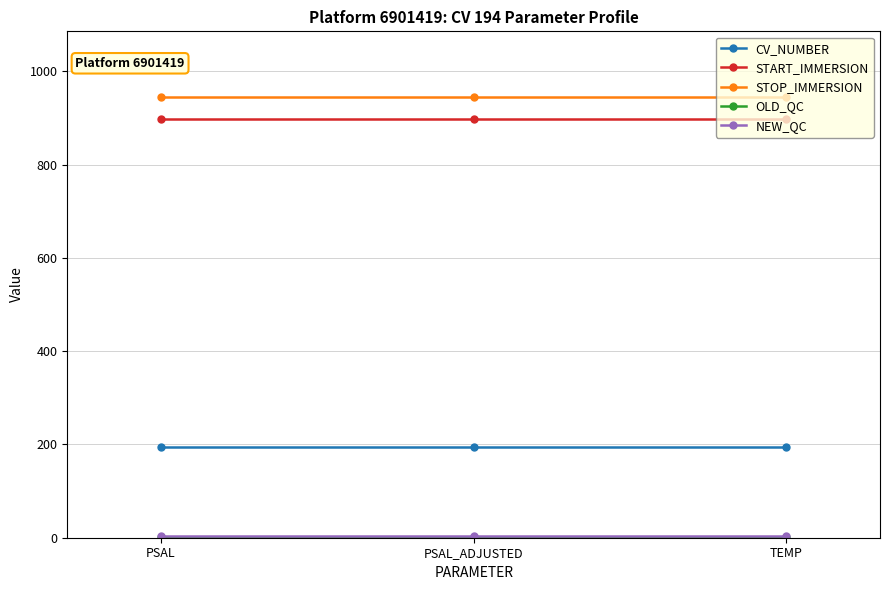

What is the label of the 3rd point from the left?

TEMP